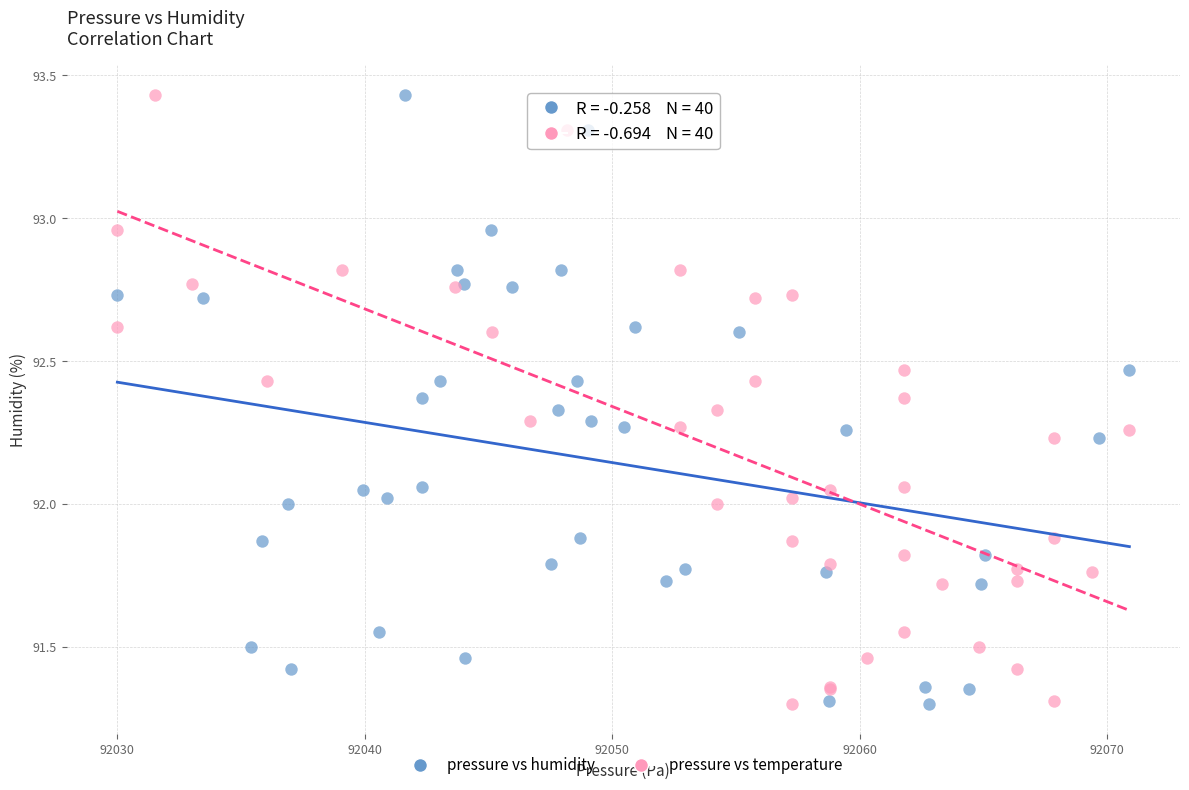

What are all the series names shown in the legend?

pressure vs humidity, pressure vs temperature